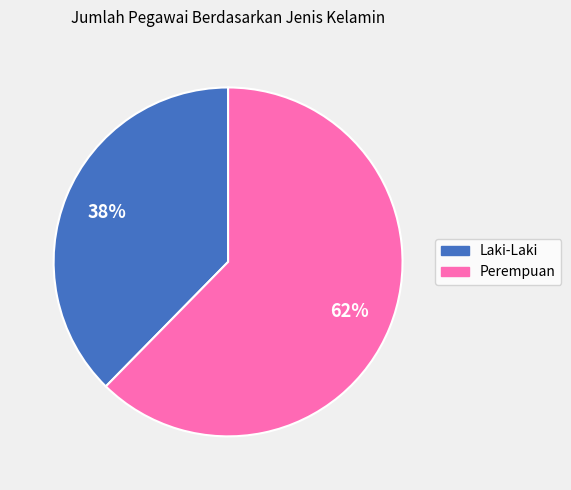

Does any single category account for the majority?

Yes